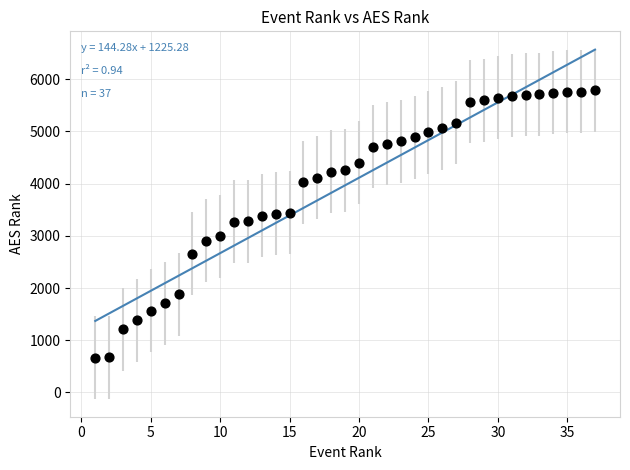

What is the range of X values (max minus min)?

36